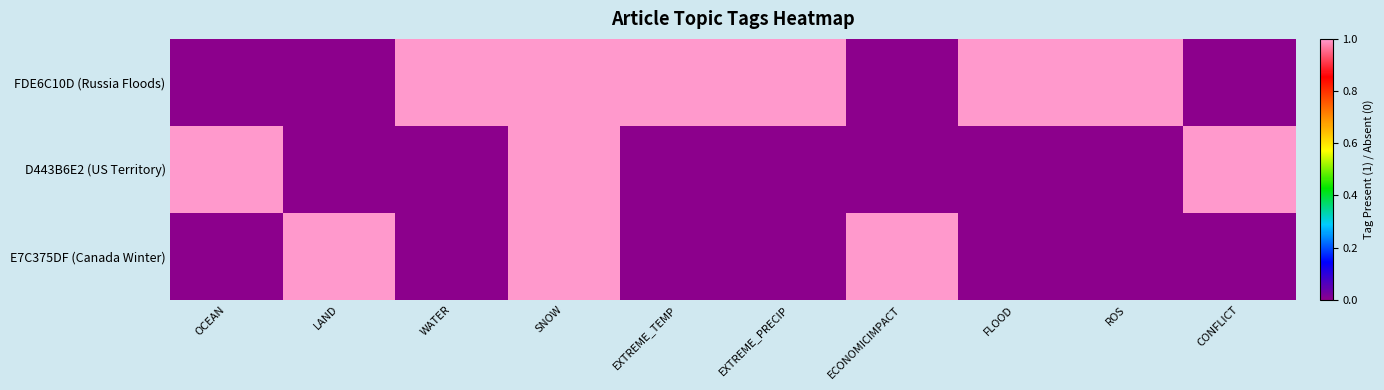

At which category is the sum across all series the highest?

SNOW